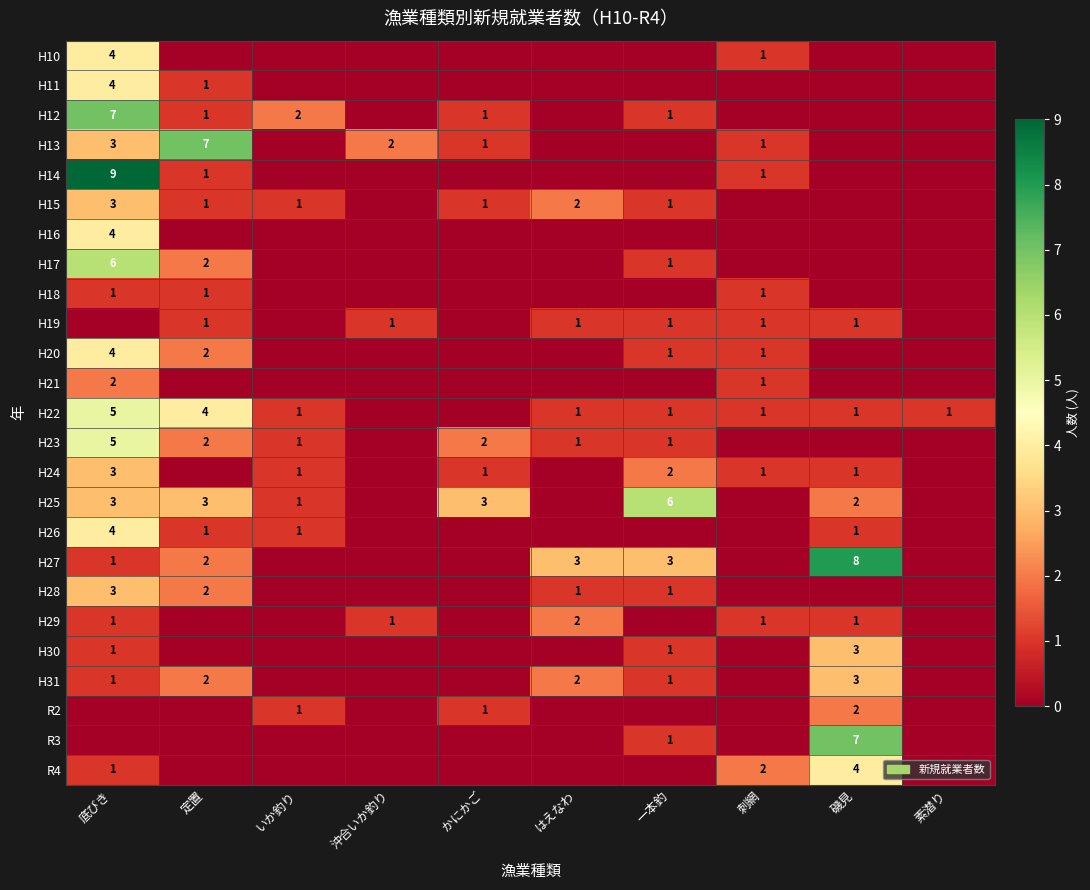

What is the sum of the H25 values at かにかご and いか釣り?

4